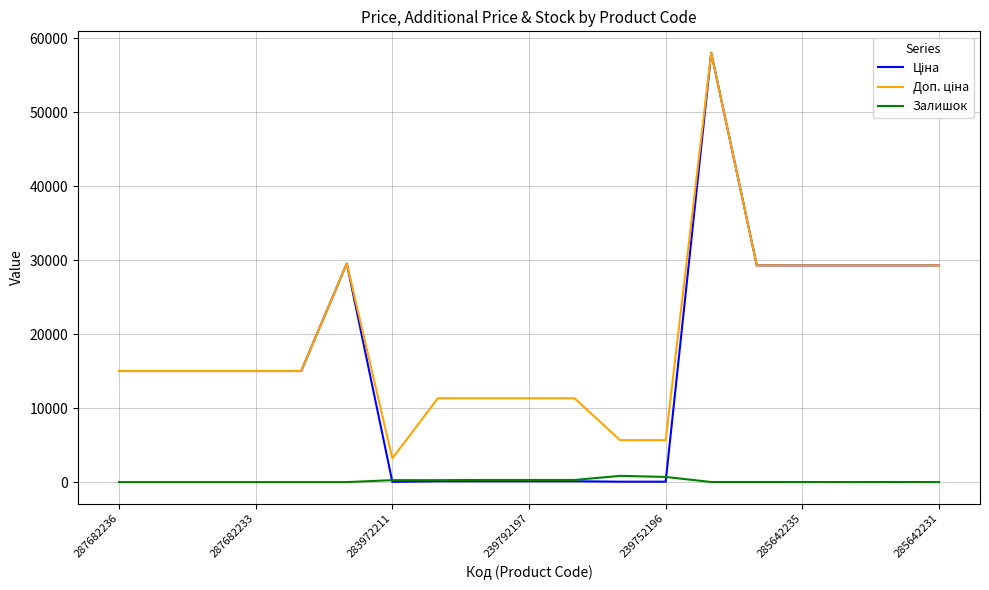

What is the greatest value displayed?

58037.0